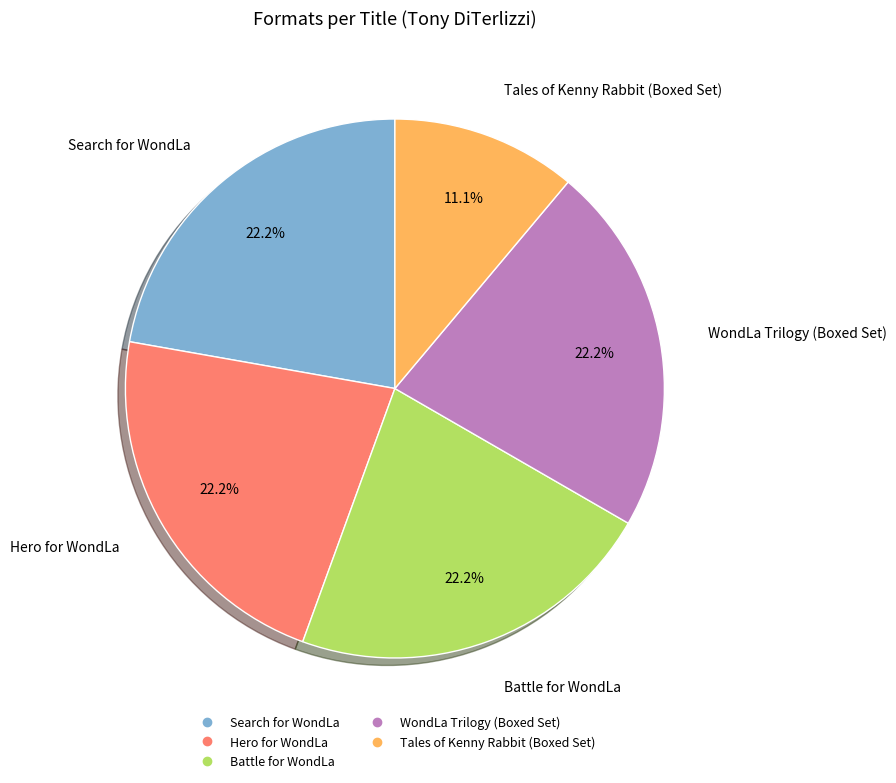

Which slice is the smallest?

Tales of Kenny Rabbit (Boxed Set)